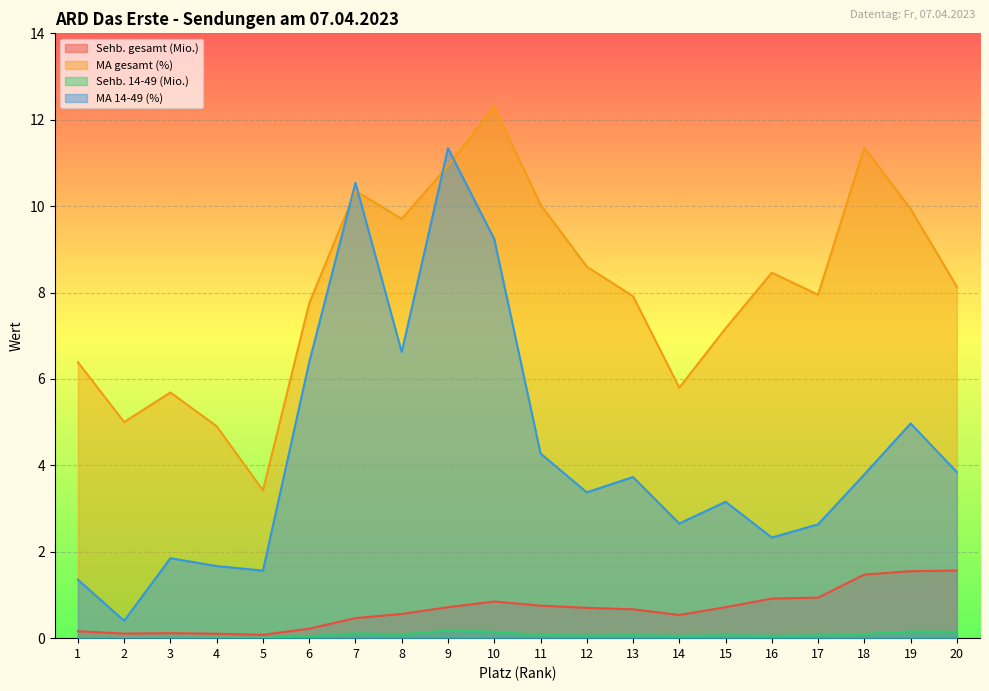

At which label does Sehb. 14-49 (Mio.) reach its peak?

9